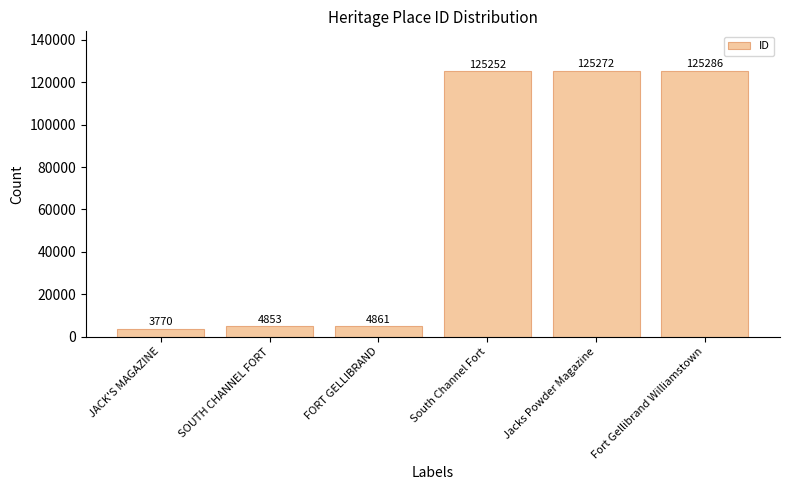

Which label corresponds to the largest value in the chart?

Fort Gellibrand Williamstown